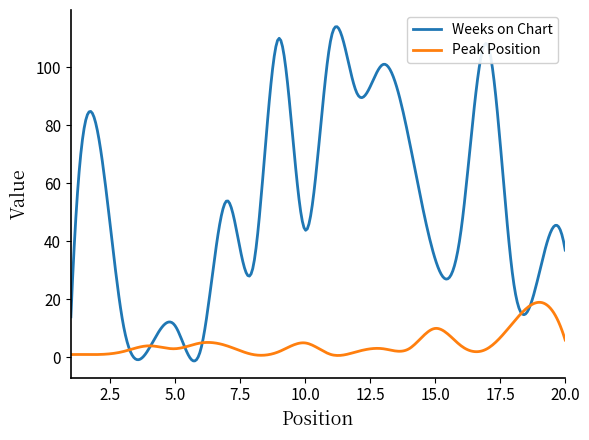

Which series has the largest total across all categories?

Weeks on Chart